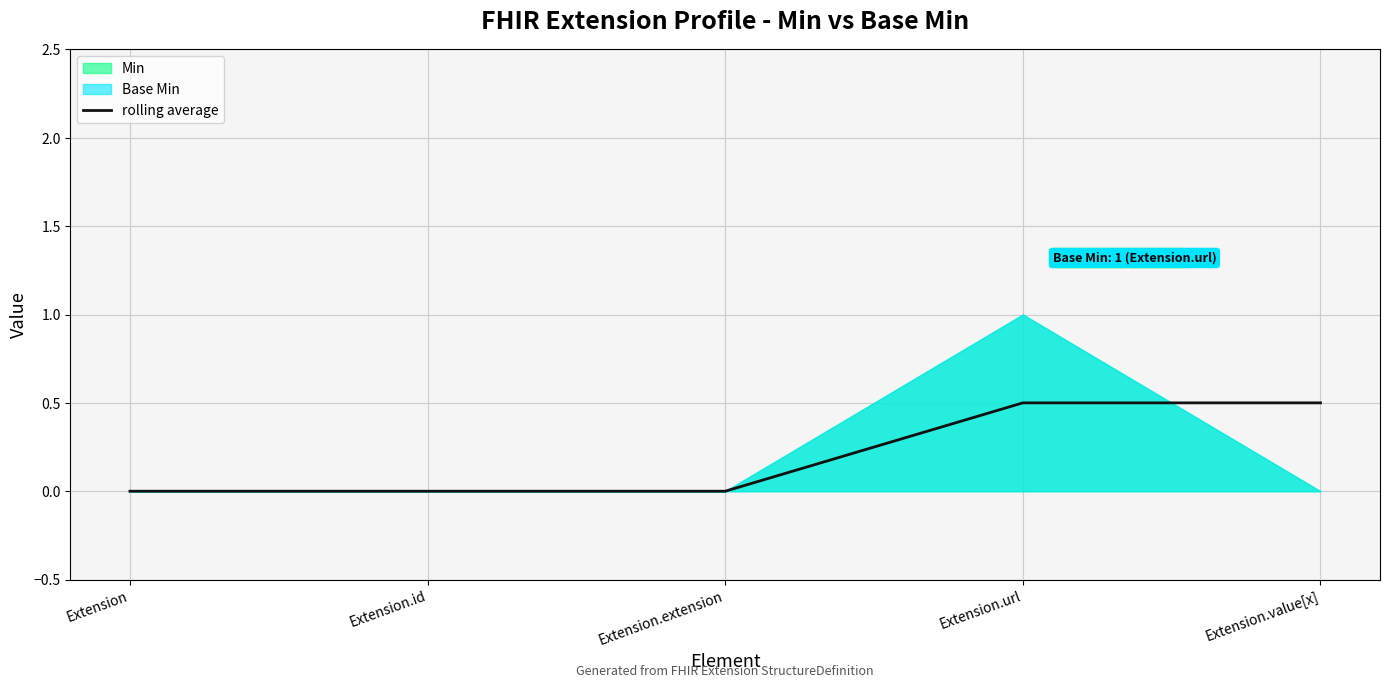

What is the label of the 1st point from the left?

Extension